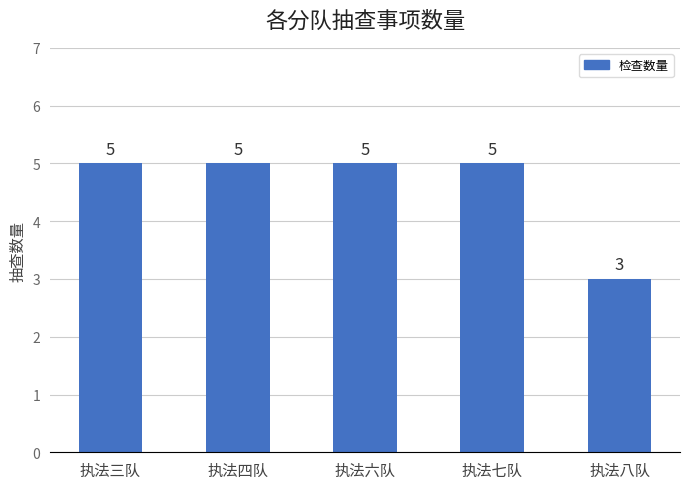

What is the smallest value displayed?

3